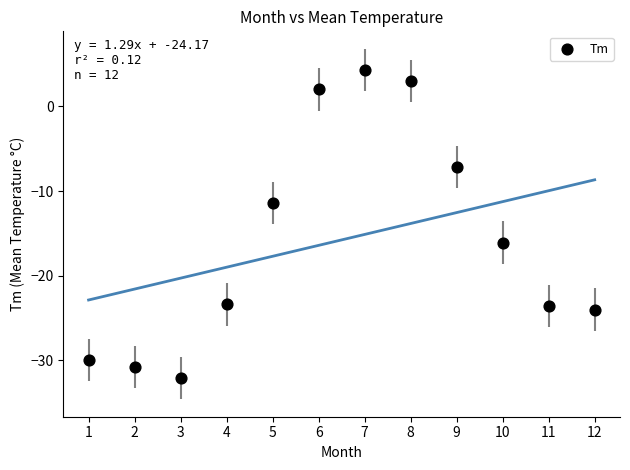

What Y value in the scatter plot is closest to -13?

-11.4